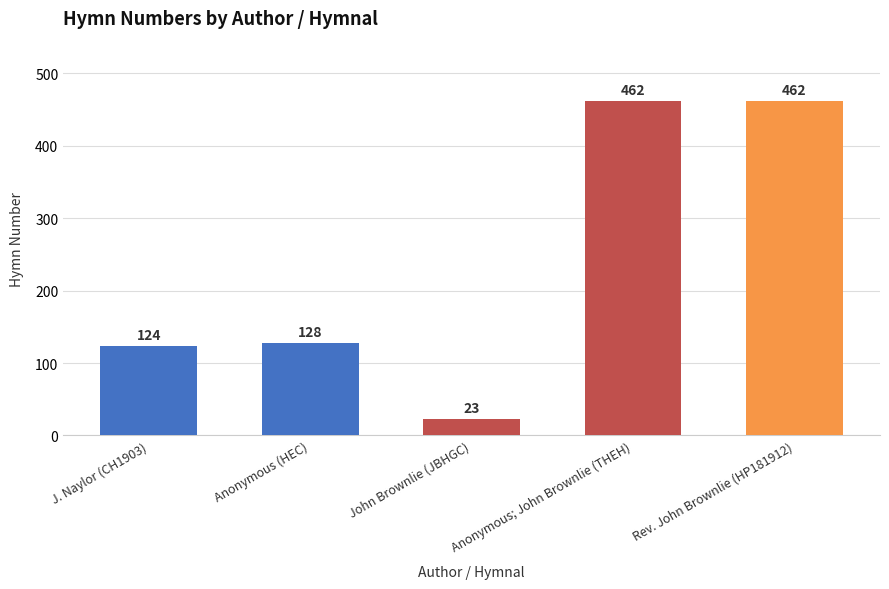

What is the ratio of the value at Rev. John Brownlie (HP181912) to the value at Anonymous (HEC)?

3.6